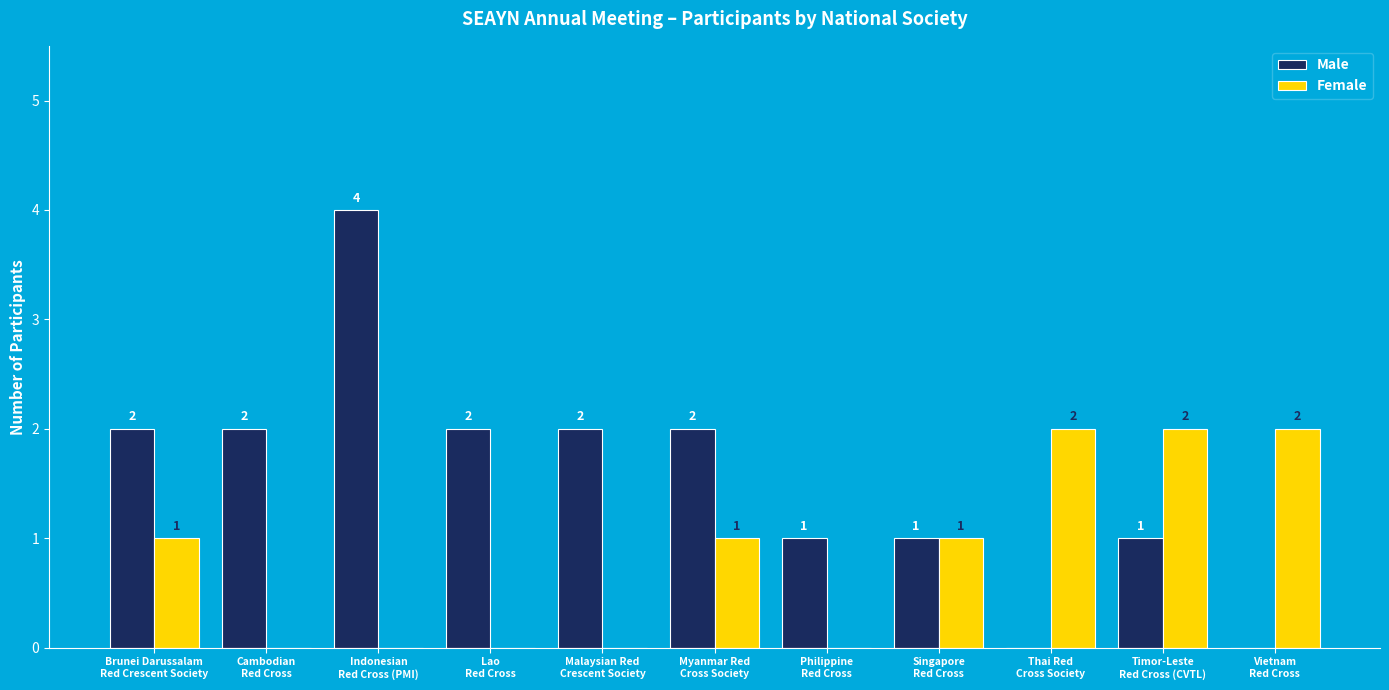

What is the difference between the Female values at Cambodian
Red Cross and Vietnam
Red Cross?

2